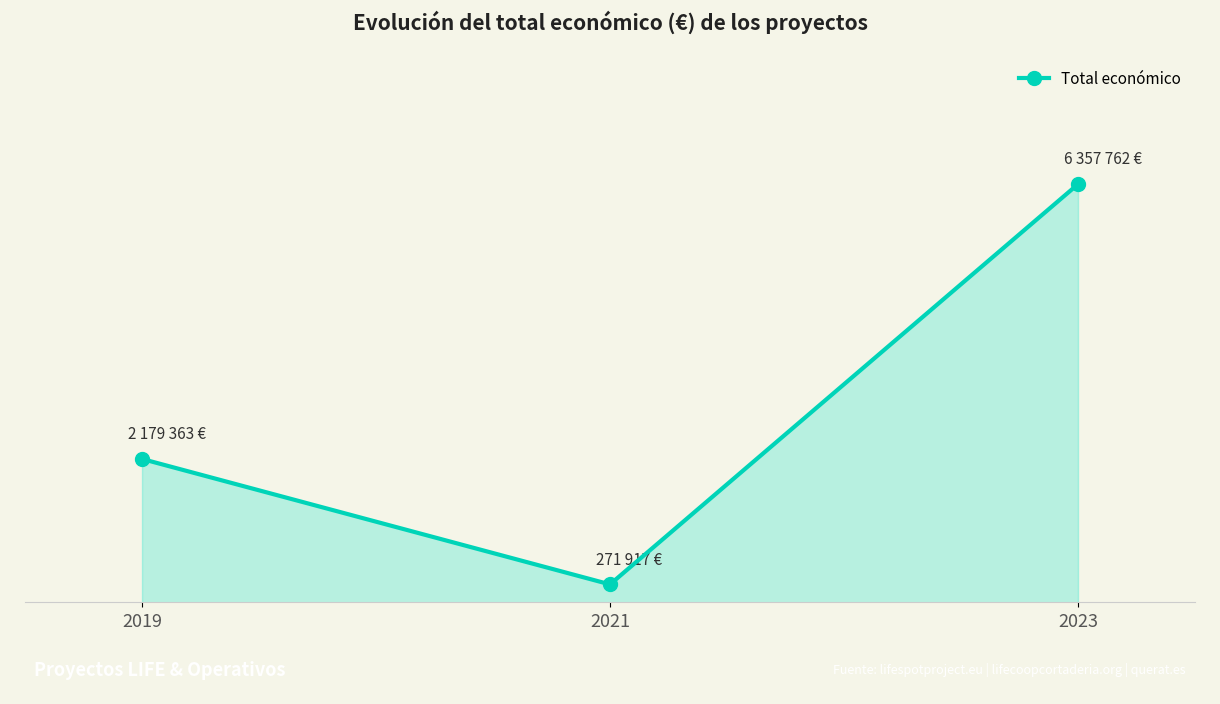

Reading left to right, what are all the values shown in this chart?

2179363	271917	6357762